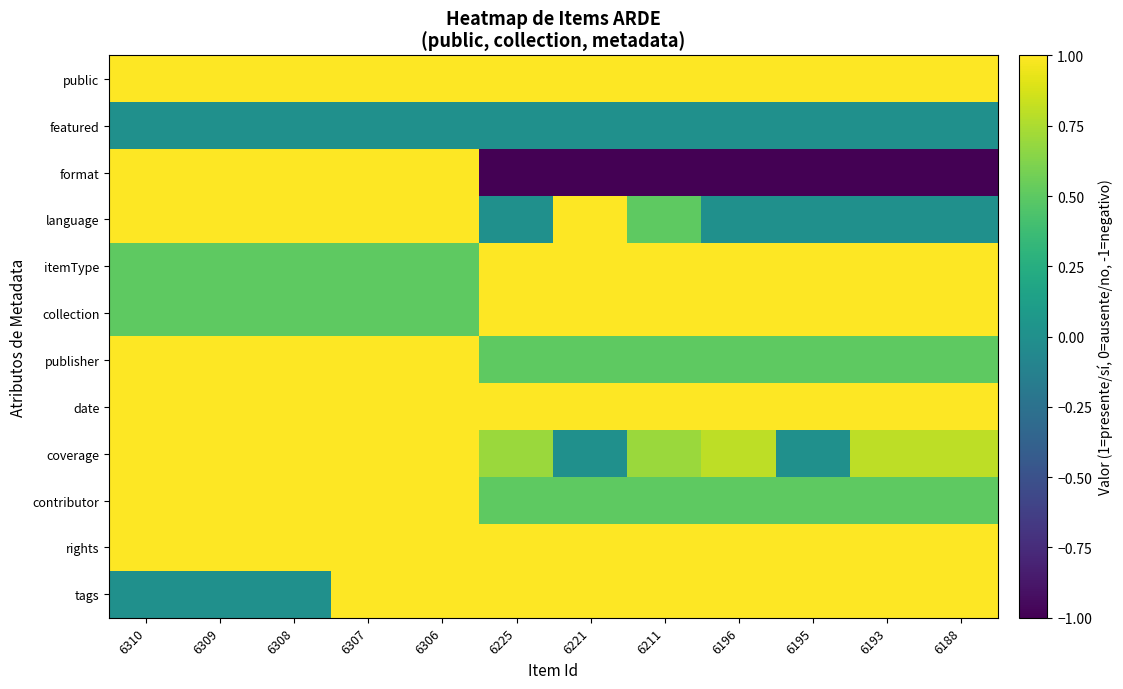

Which series changed the most between 6309 and 6307?

tags